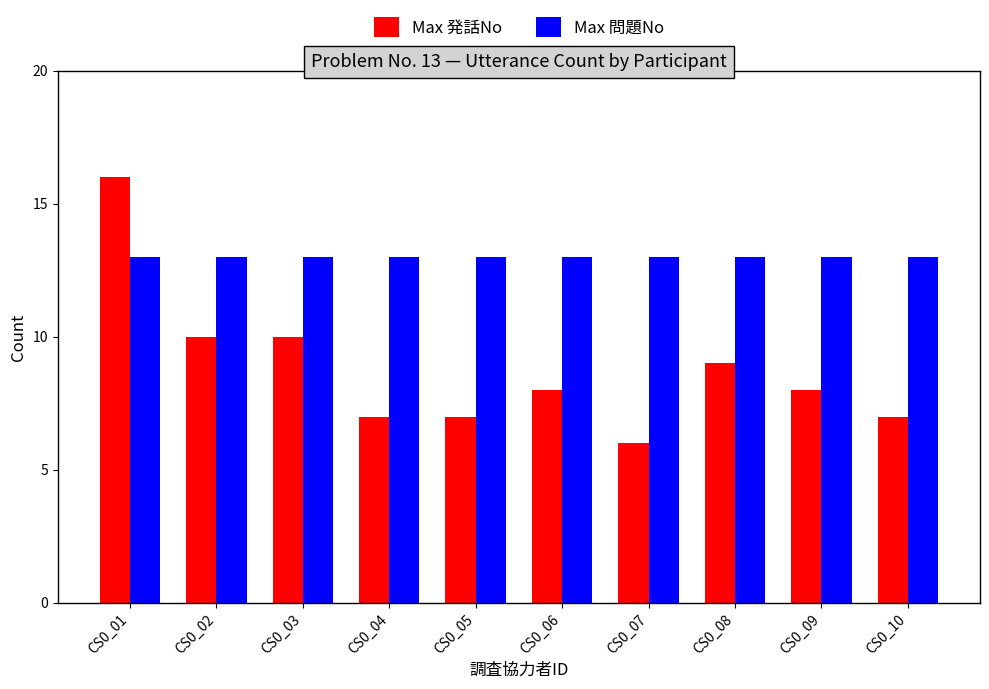

Which series has the widest spread of values?

Max 発話No